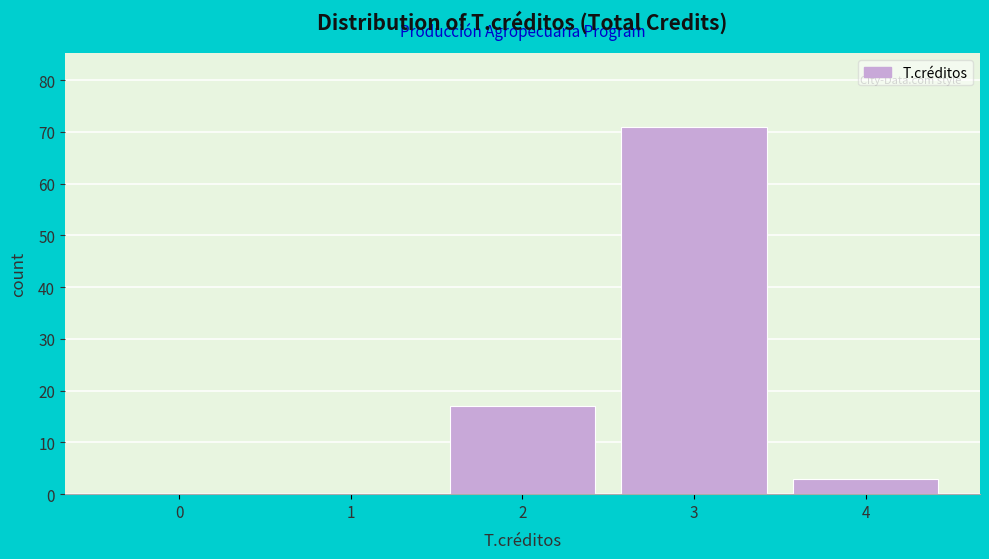

Reading right to left, what are all the values shown in this chart?

4=3	3=71	2=17	1=0	0=0